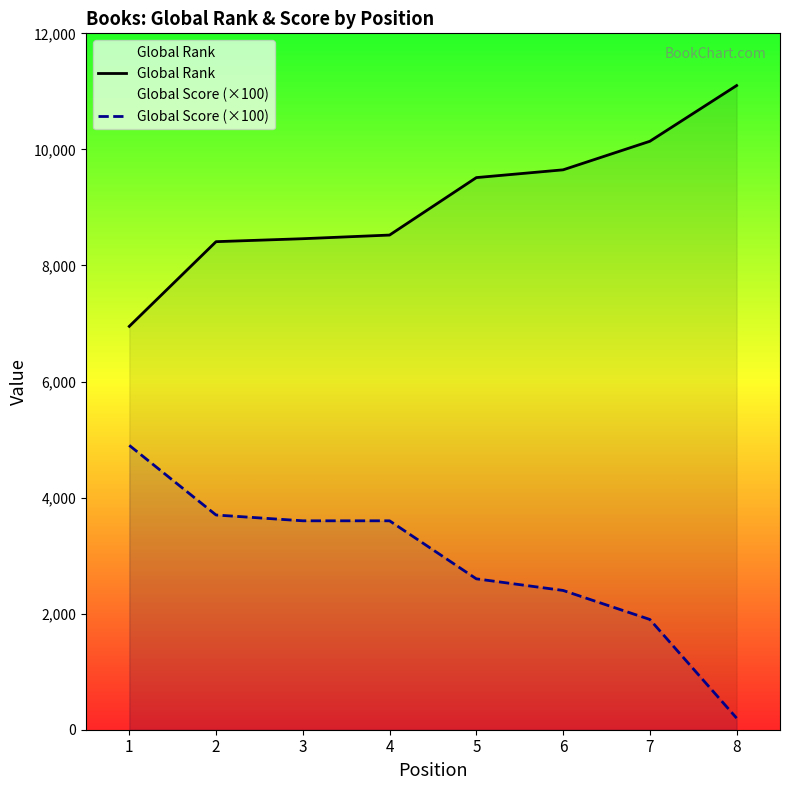

Which series has the largest range (max minus min)?

Global Score (×100)